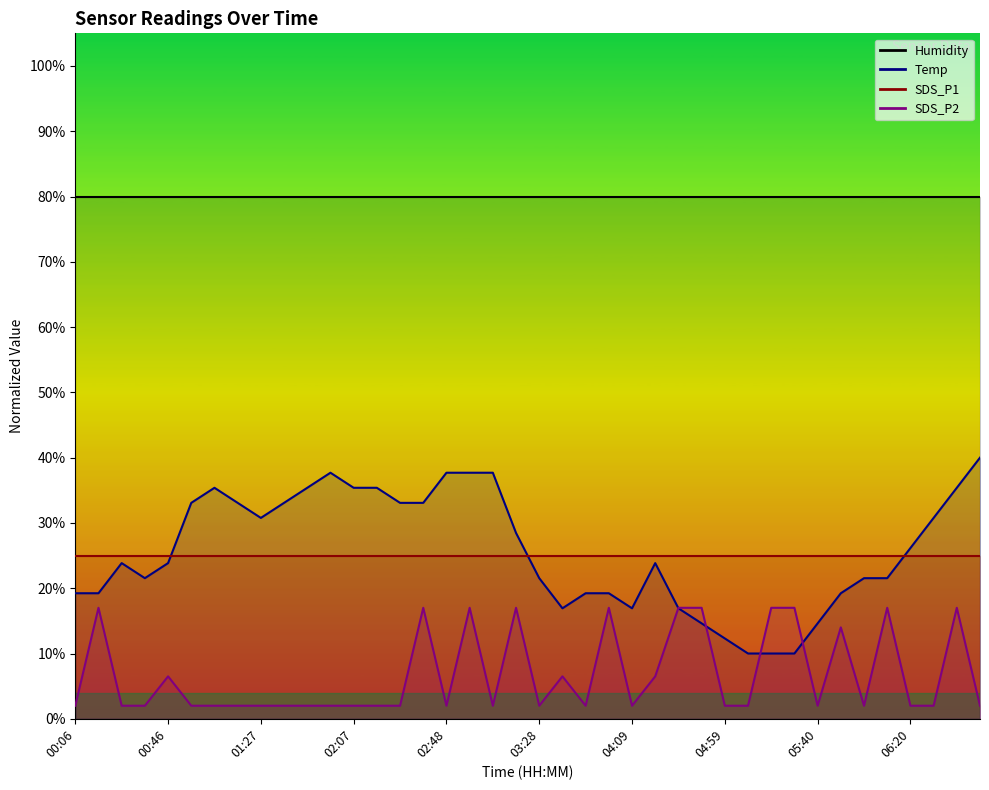

At which label is Temp closest to 25?

00:26